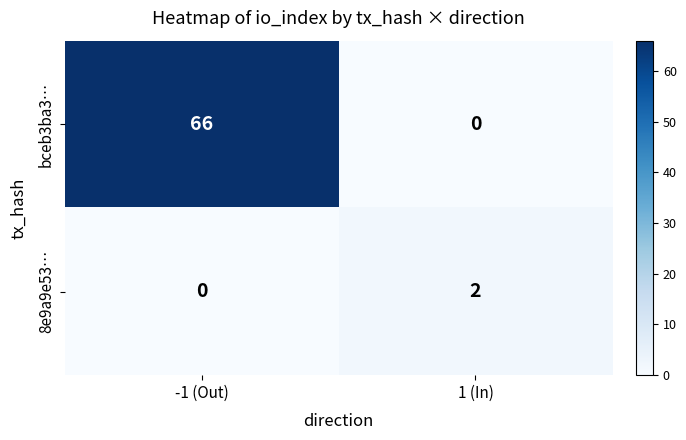

At which category is the sum across all series the highest?

-1 (Out)